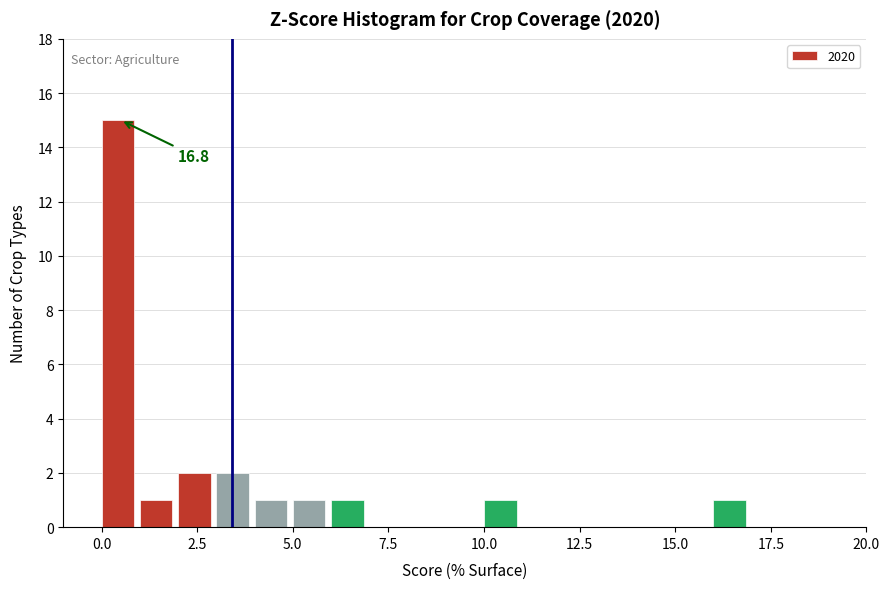

Read against the x-axis, roughly where is the centre of the tallest bar?

0.5